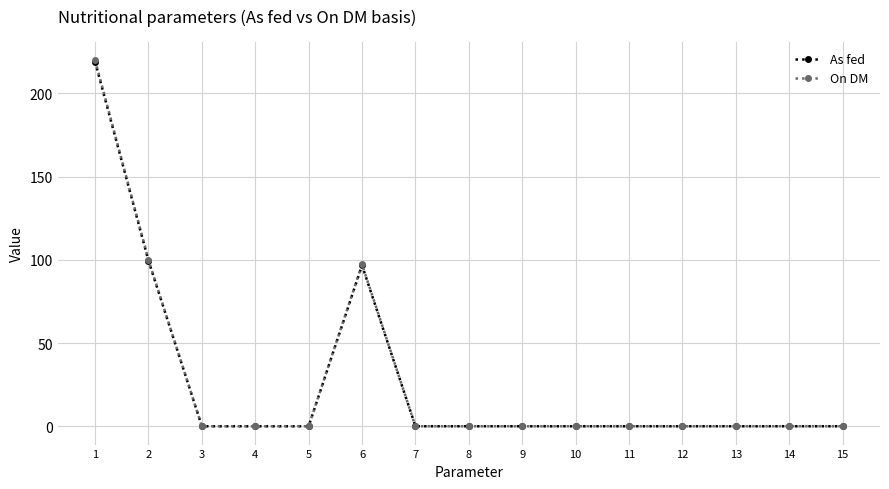

What is the greatest value displayed?

220.0